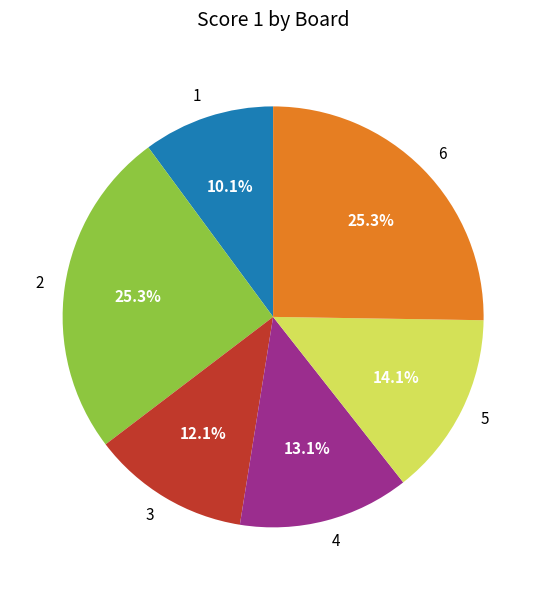

Between 3 and 1, which is larger?

3